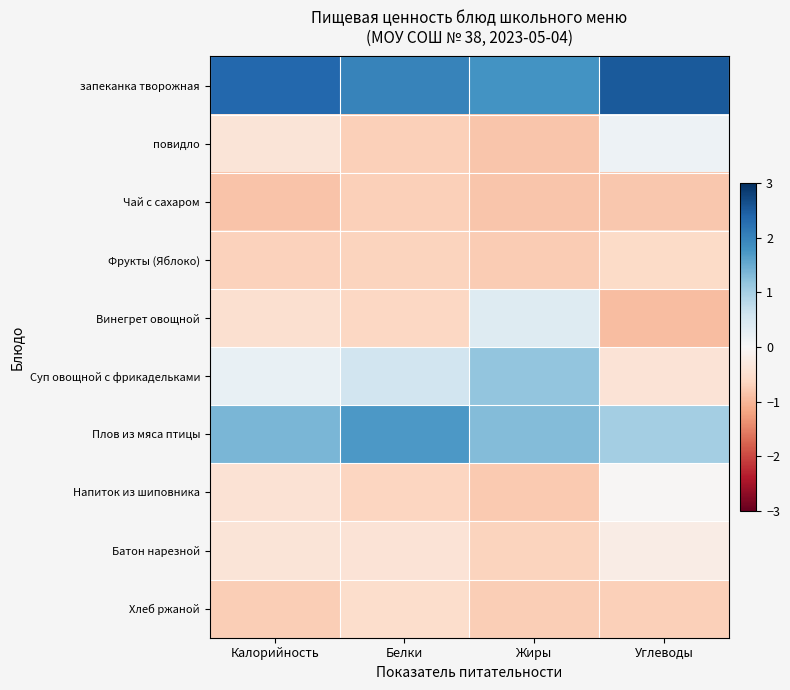

Which series changed the most between Белки and Жиры?

Винегрет овощной